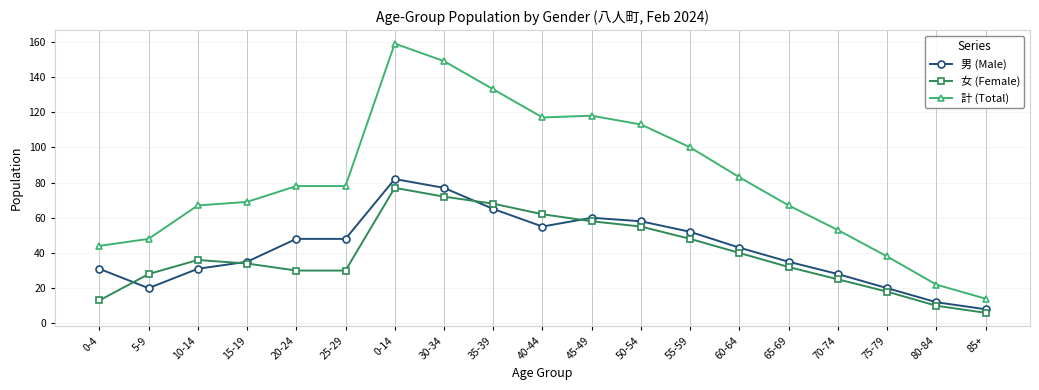

Which series has the widest spread of values?

計 (Total)